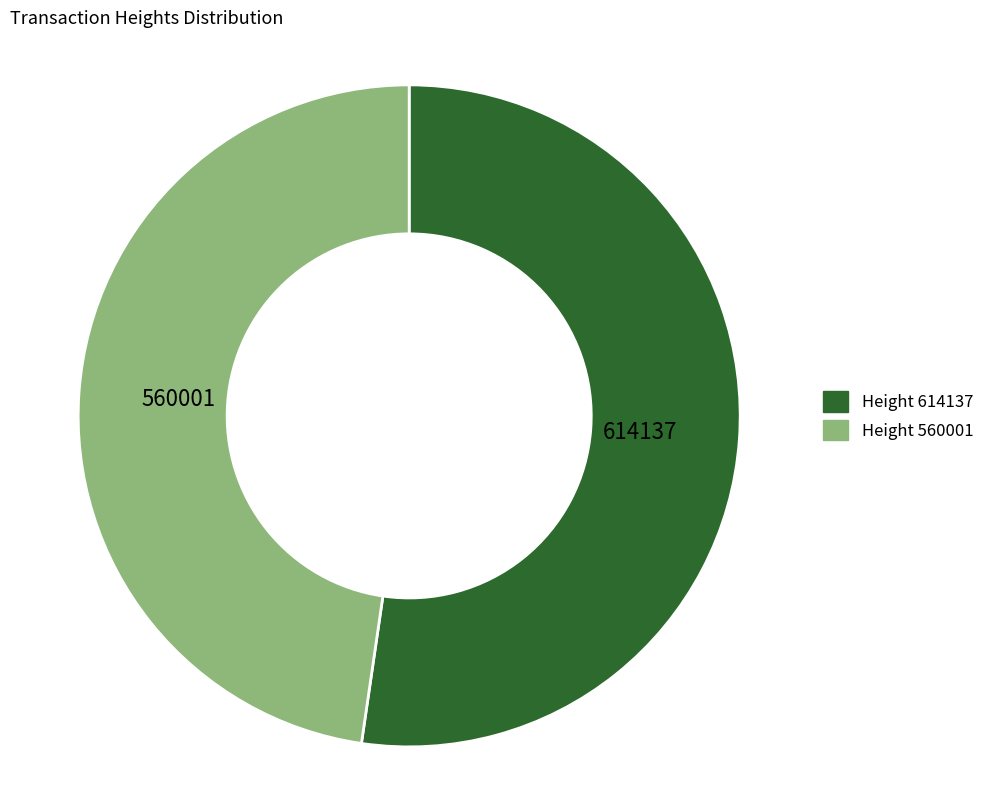

Which slice represents more than half of the pie?

614137